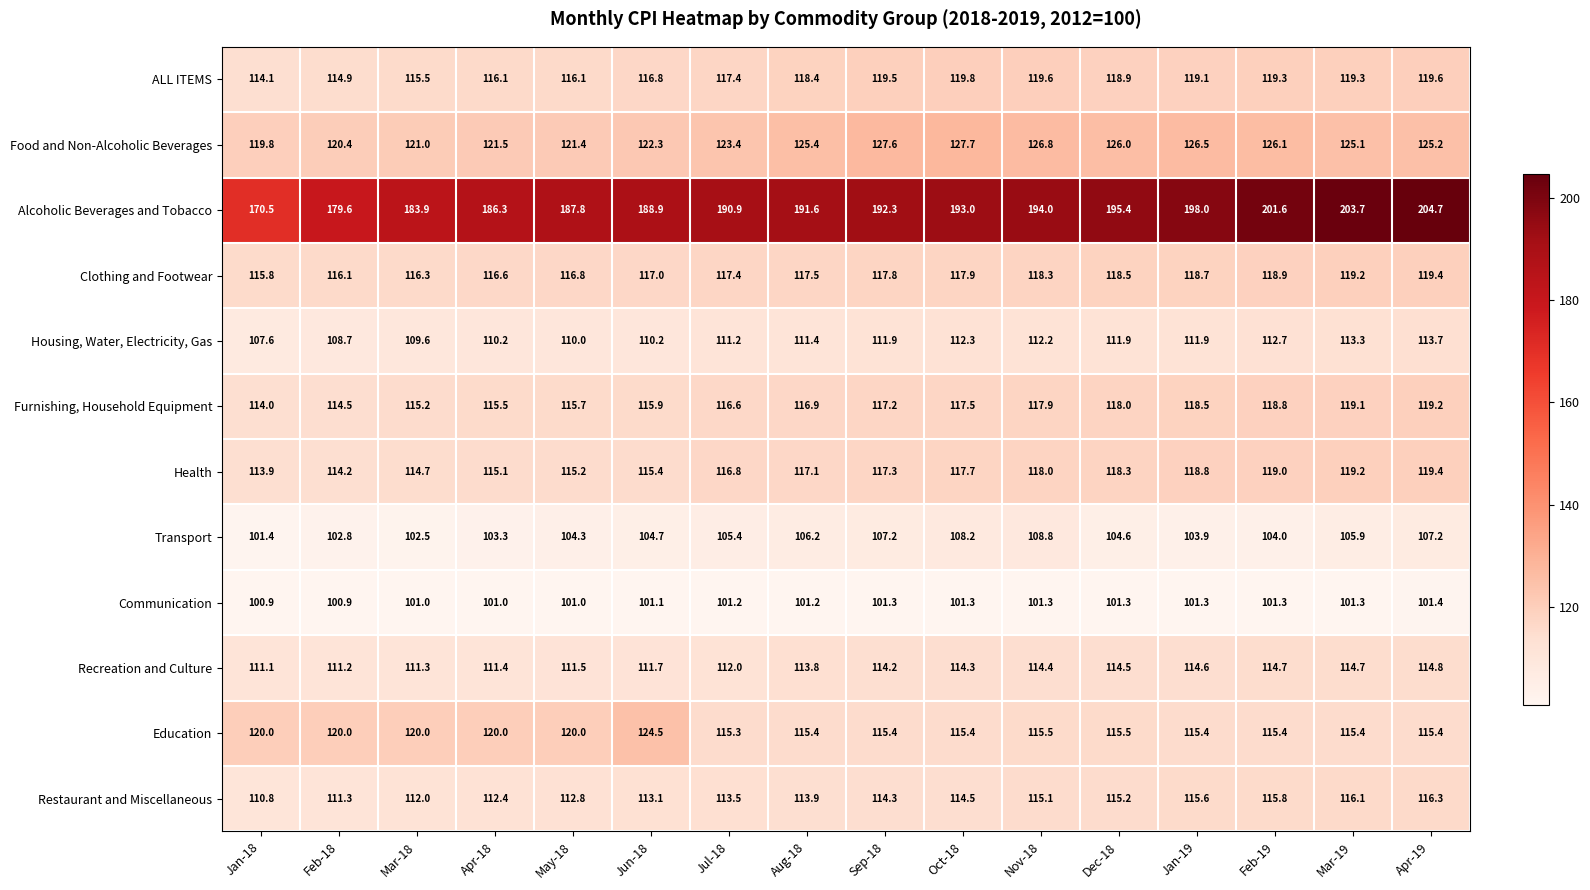

How many series are shown in this chart?

12